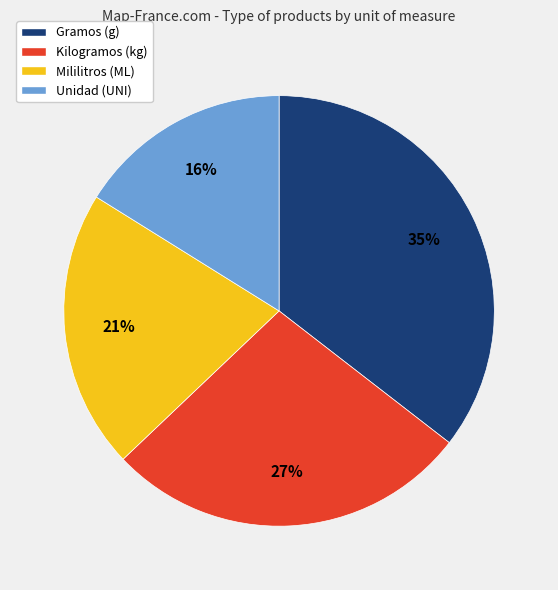

Is there any slice that represents more than half of the pie?

No